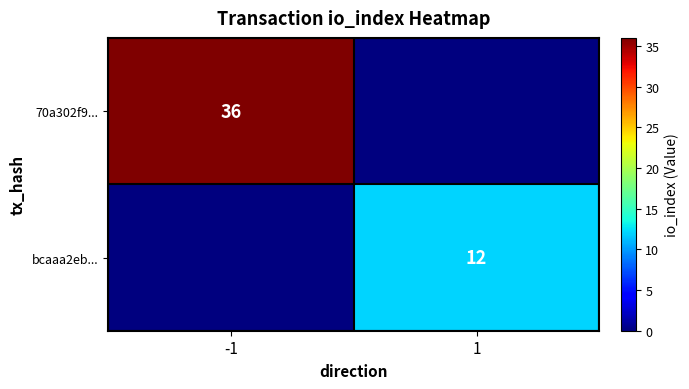

The value of 70a302f9... at -1 is 36. True or false?

True